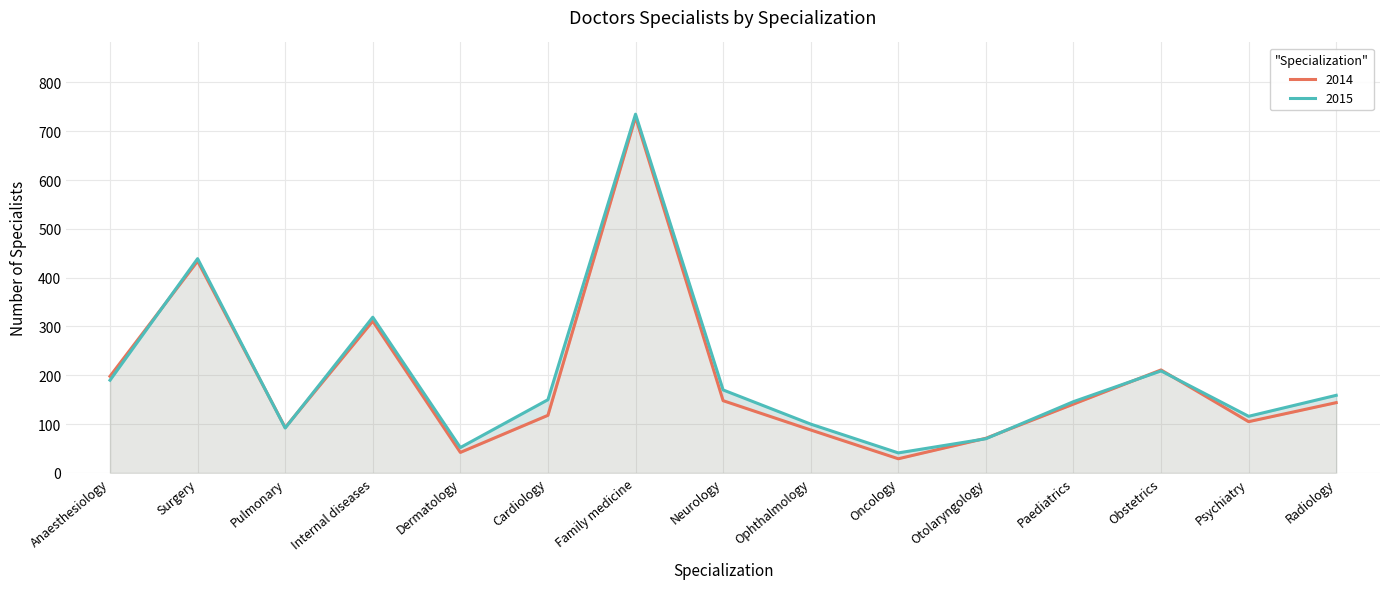

What position from the left is Oncology?

10